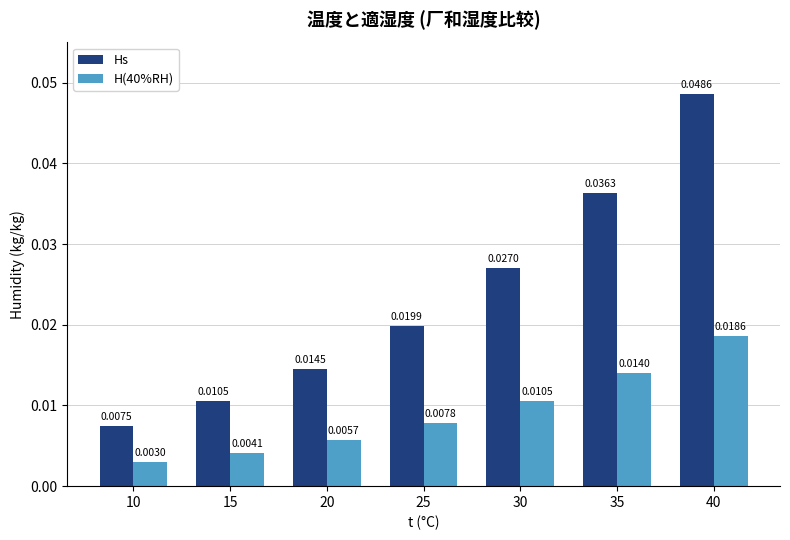

What is the sum of all H(40%RH) values?

0.1